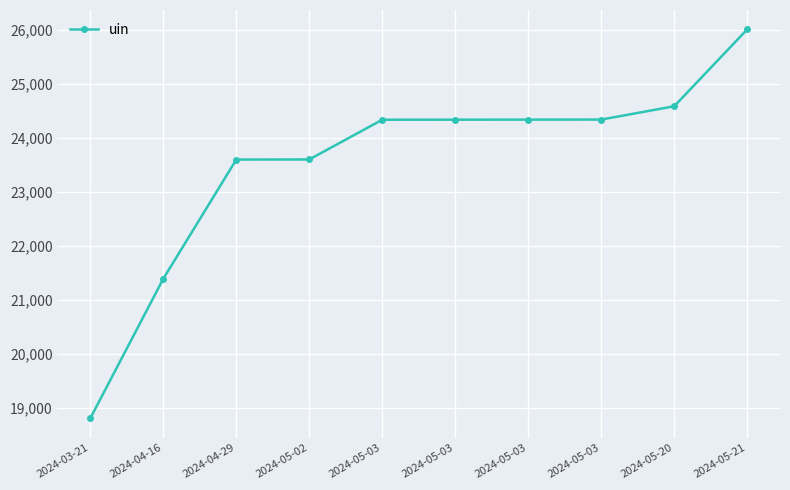

How many distinct data groups are displayed?

1